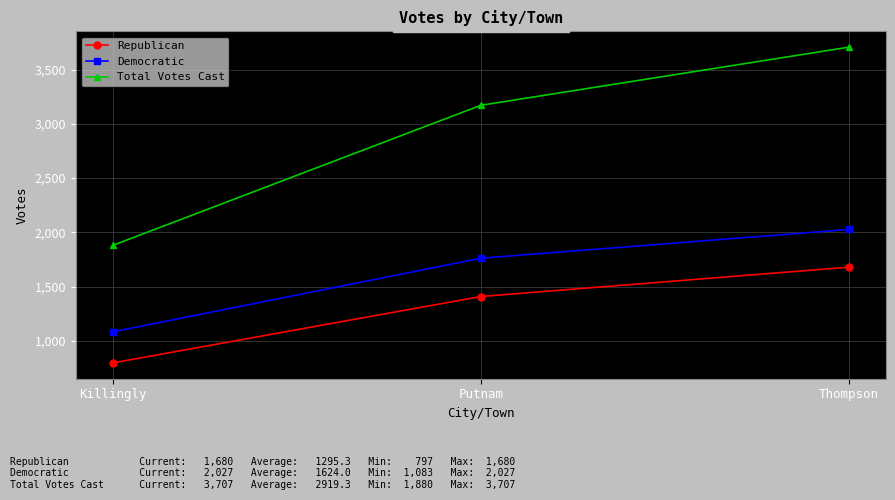

What position from the right is Putnam?

2